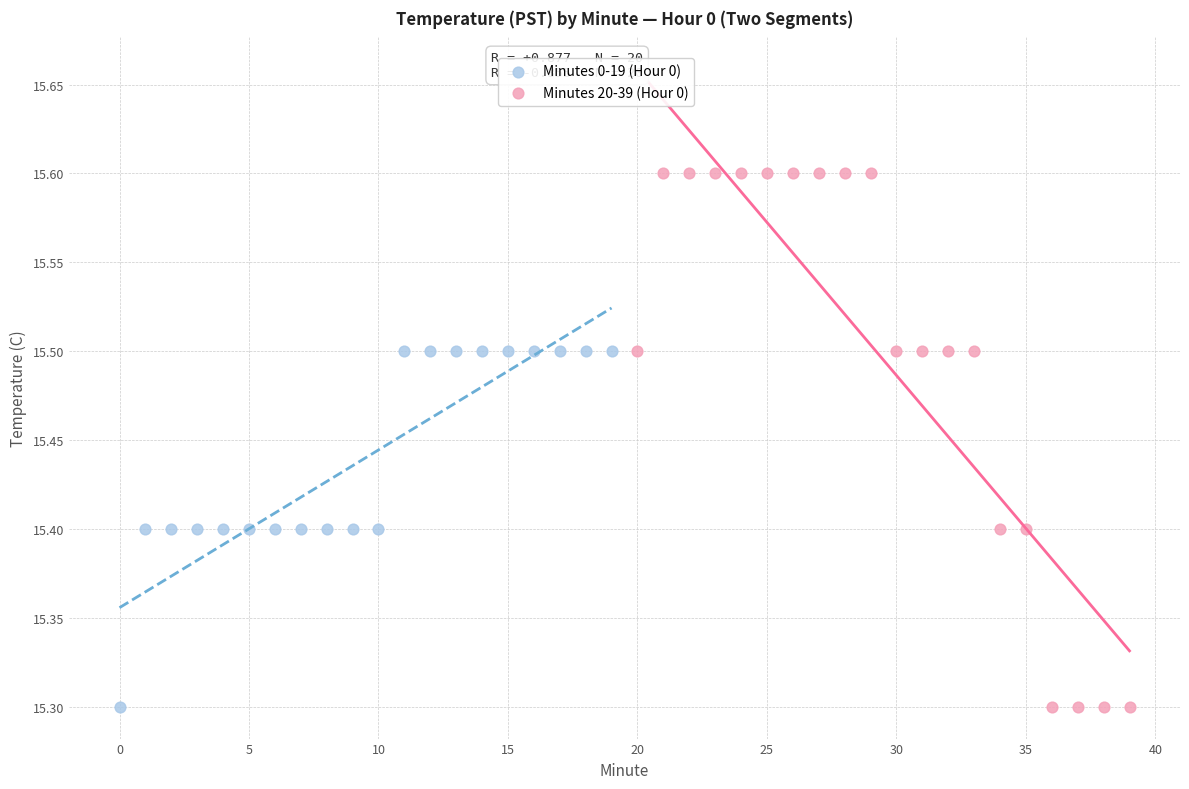

Which series has the largest Y range (max minus min)?

Minutes 20-39 (Hour 0)